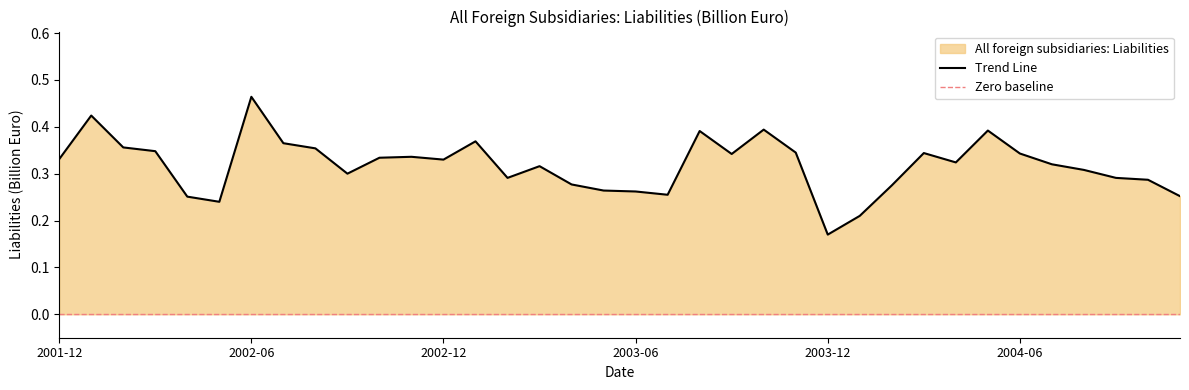

Count the number of categories in the chart.

36